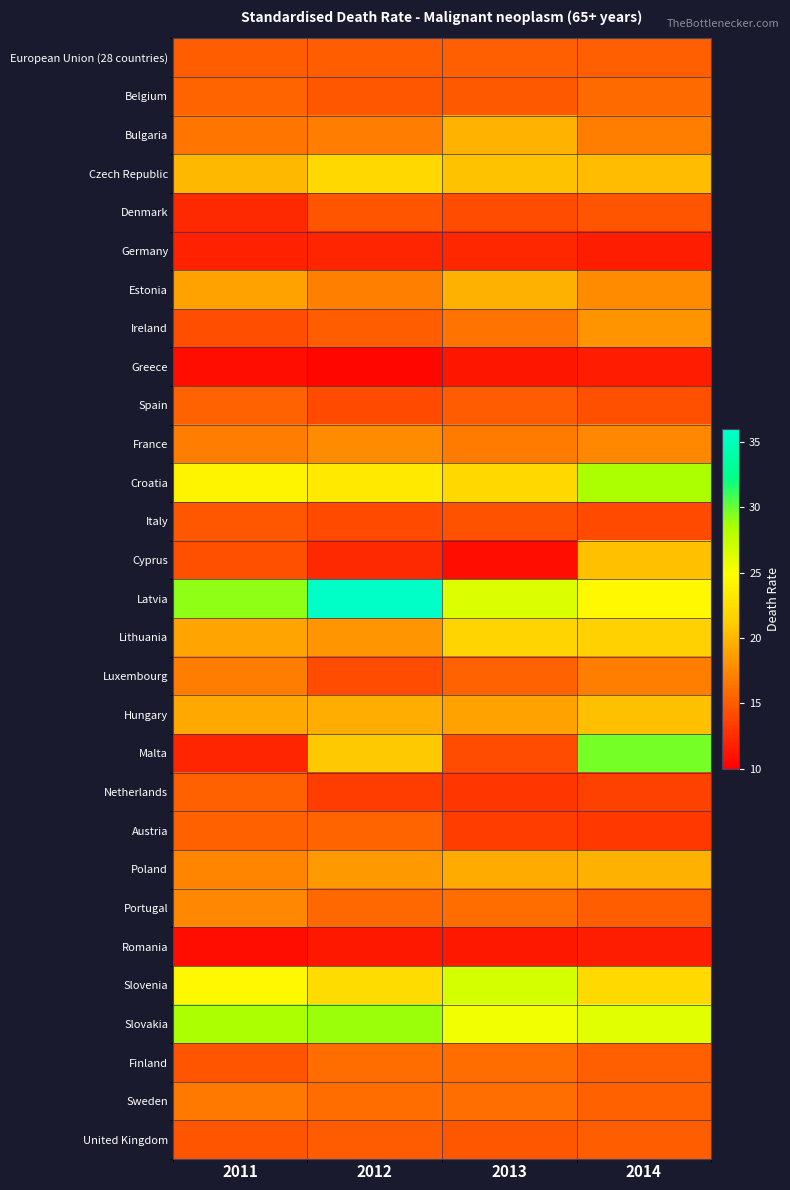

At how many categories does at least one series exceed 30?

1